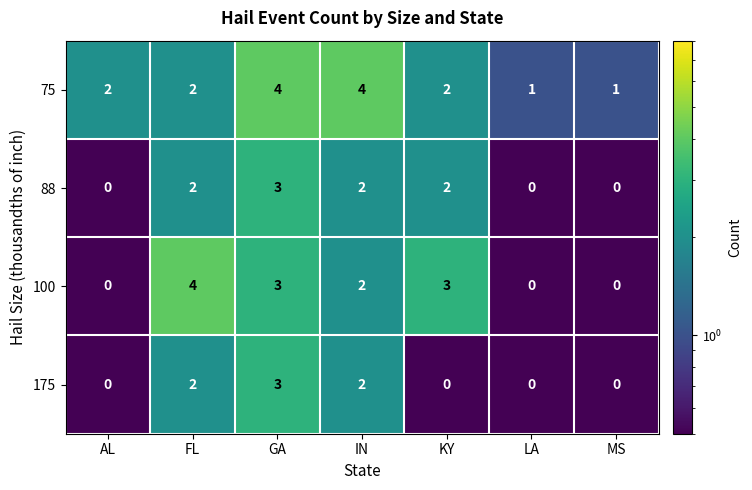

Read the 75 value at GA.

4